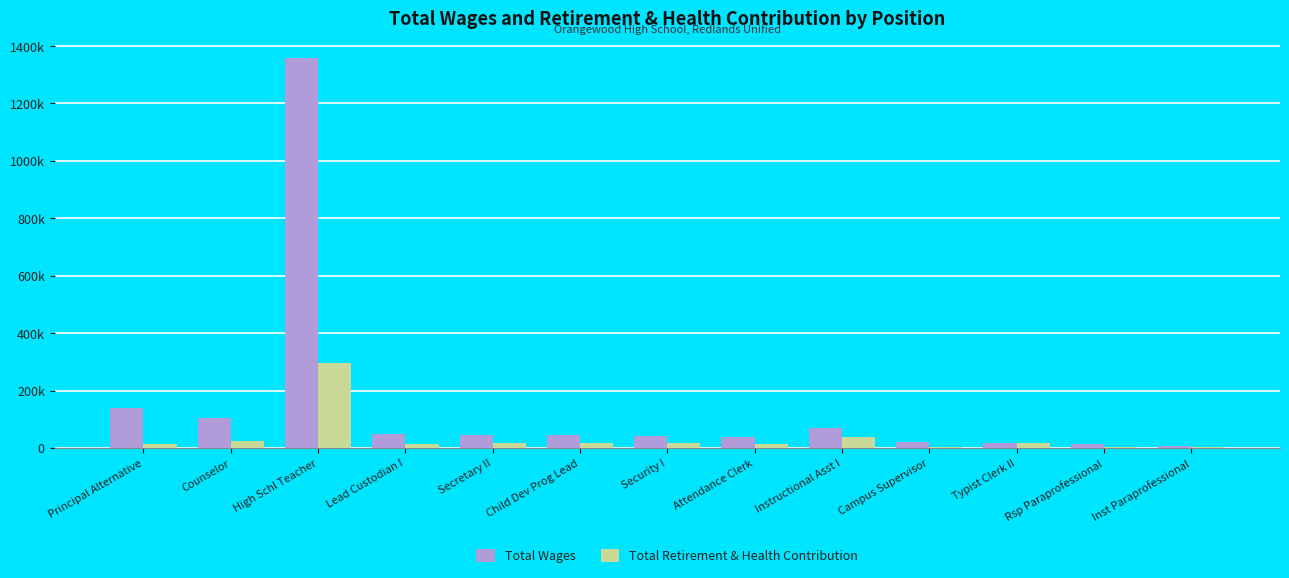

What is the label of the 11th bar from the left?

Typist Clerk II